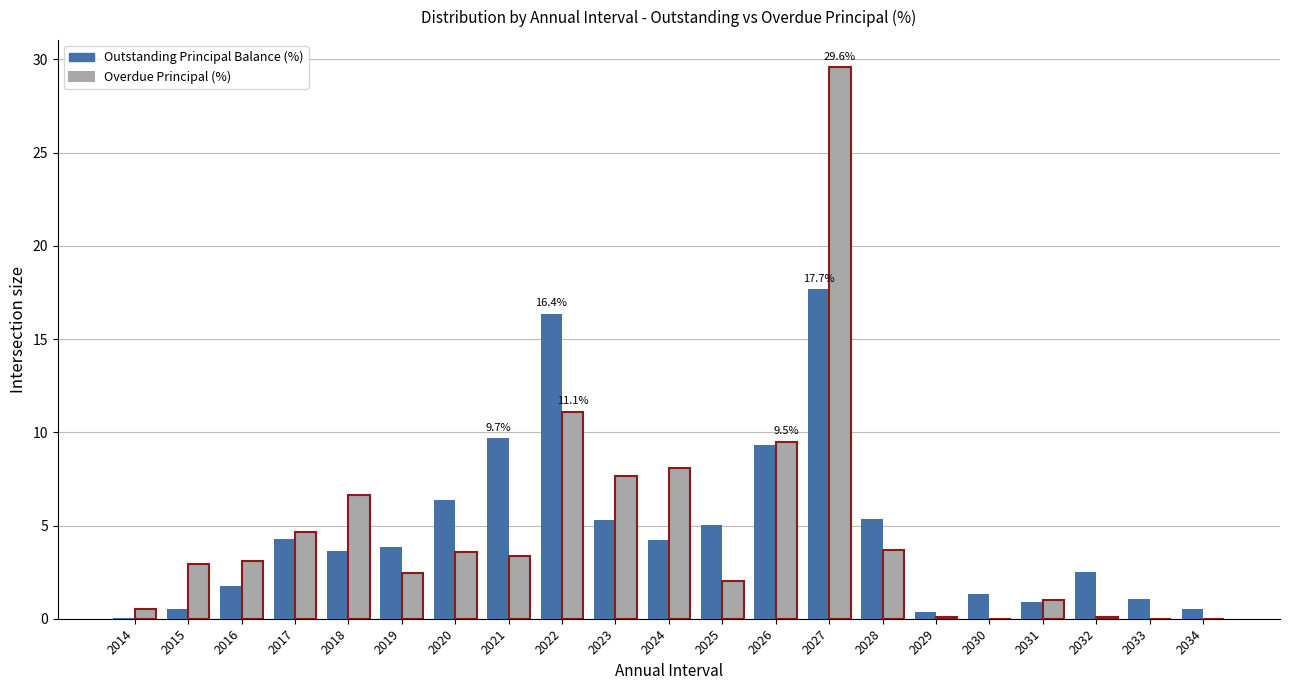

Are the bars grouped side by side (vs. stacked)?

Yes